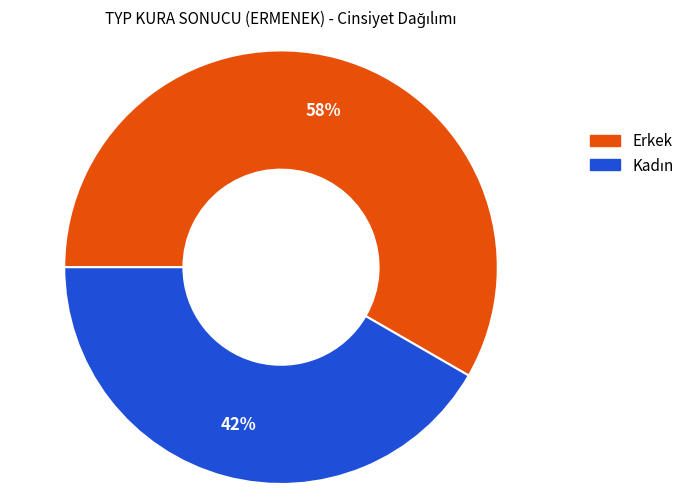

To the nearest percent, what portion does Erkek represent?

58%